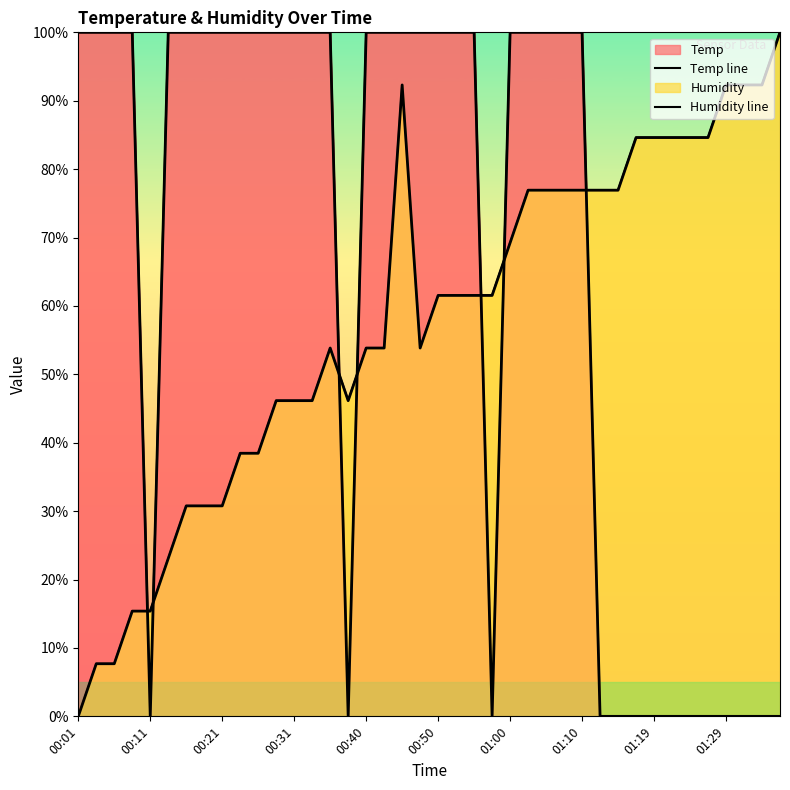

What is the difference between the Temp line values at 15 and 27?

100.0